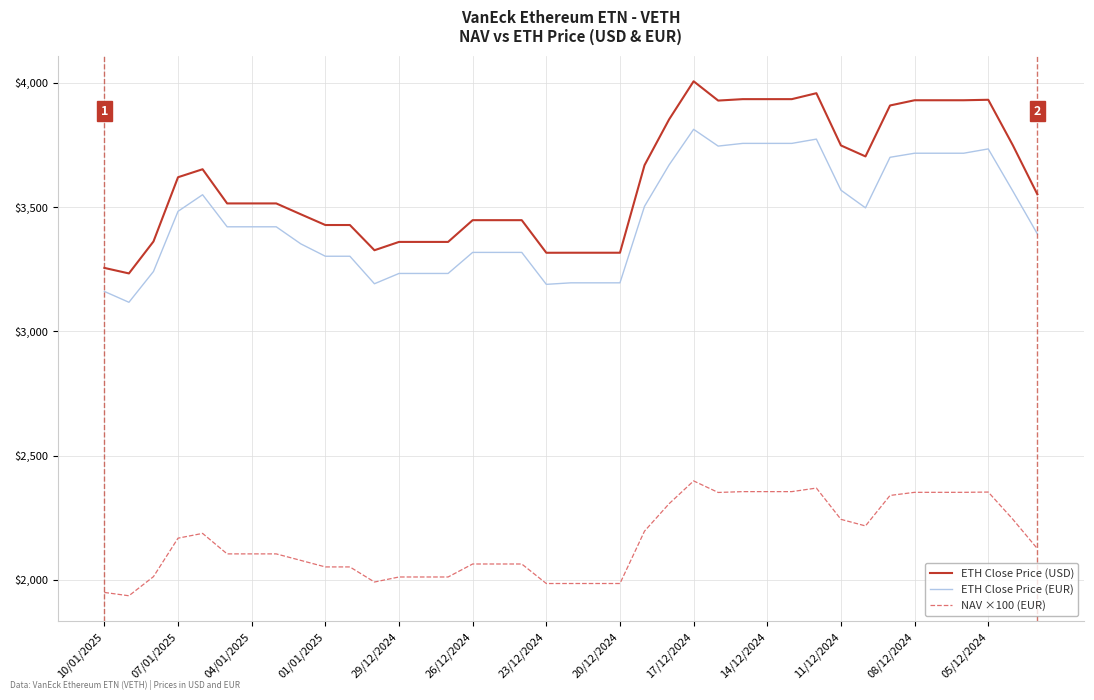

Rank the series by their maximum value, from lowest to highest.

NAV ×100 (EUR), ETH Close Price (EUR), ETH Close Price (USD)